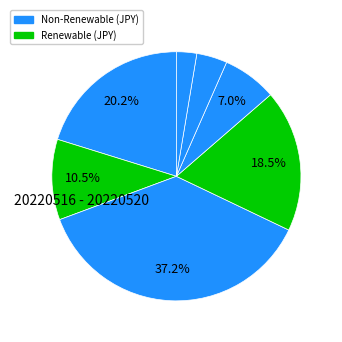

How many slices are in this pie chart?

7